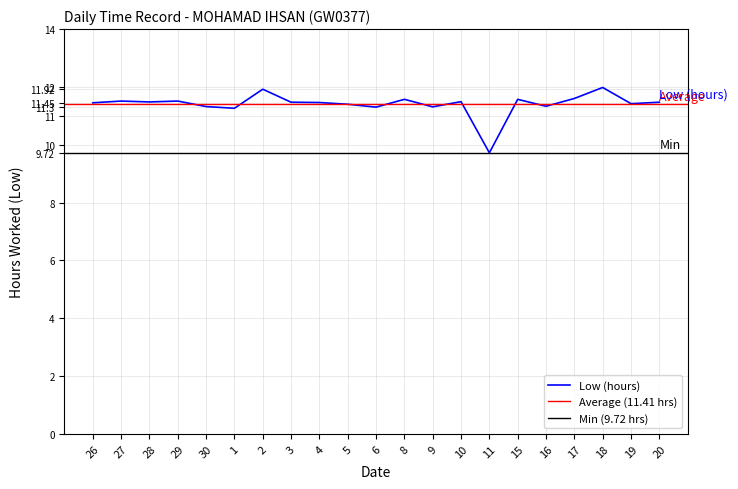

How many points are higher than both their immediate neighbors (excluding endpoints)?

7